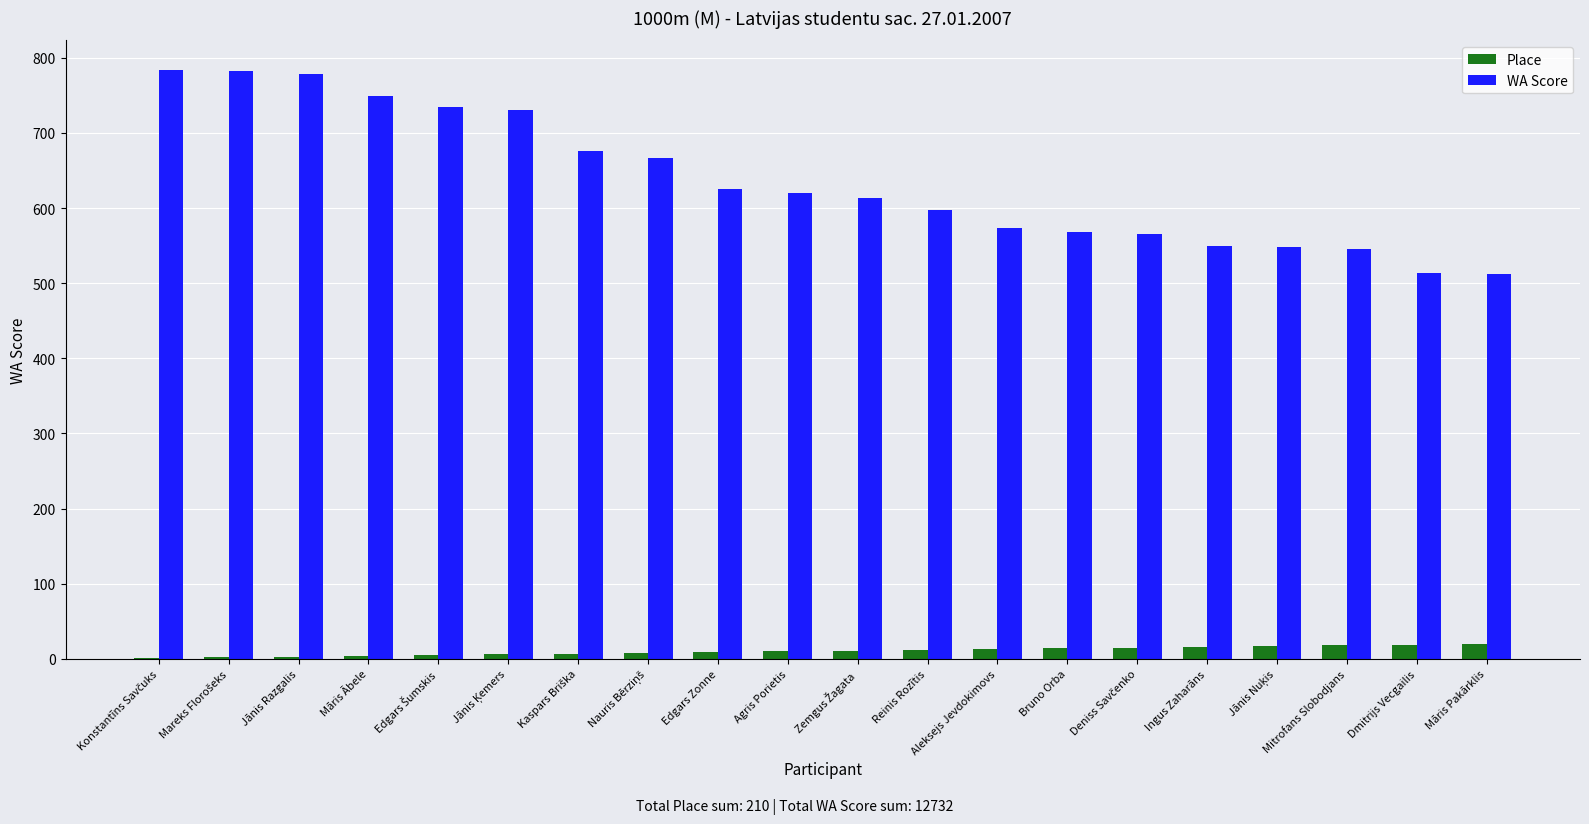

The WA Score series shows 512 at Māris Pakārklis. True or false?

True